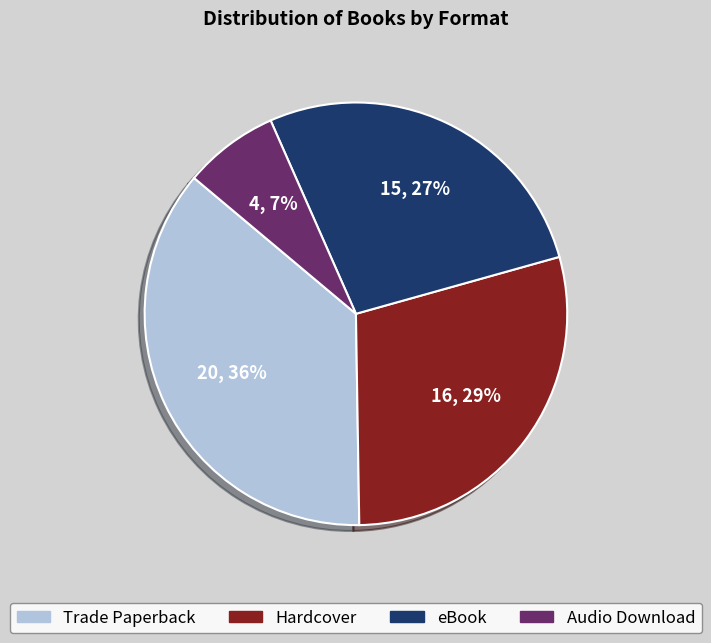

The eBook slice represents 39% of the pie. True or false?

False